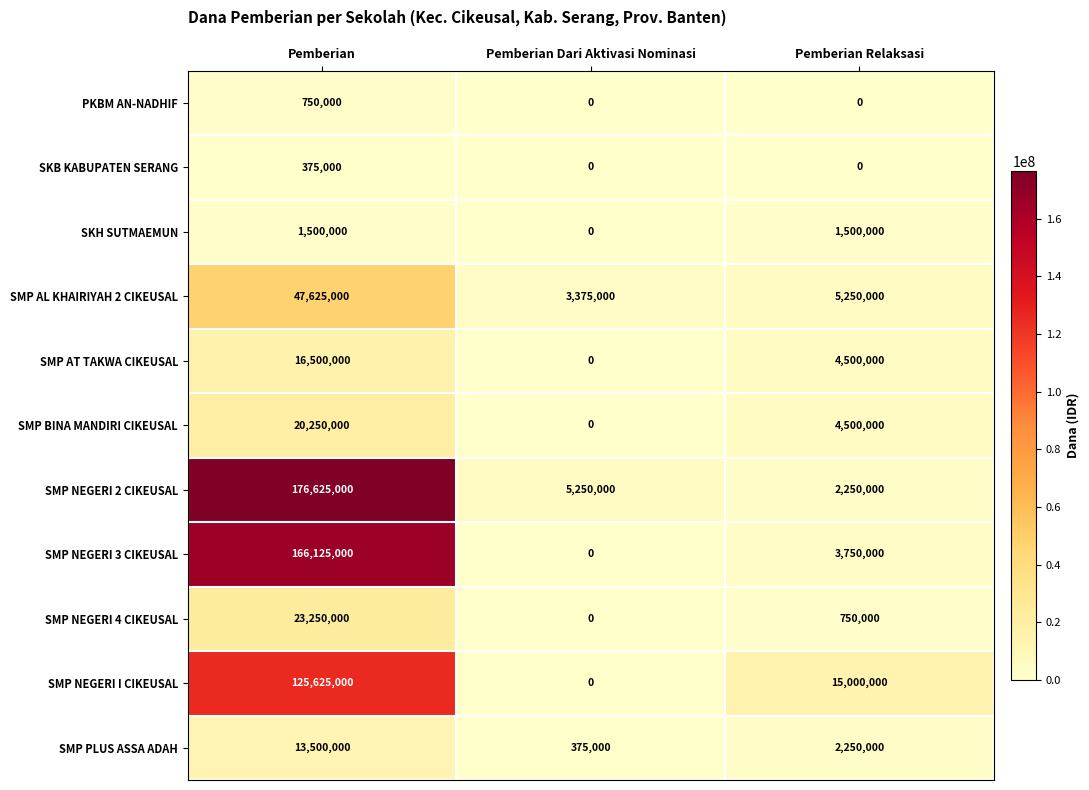

The value of SMP PLUS ASSA ADAH at Pemberian is 13500000. True or false?

True